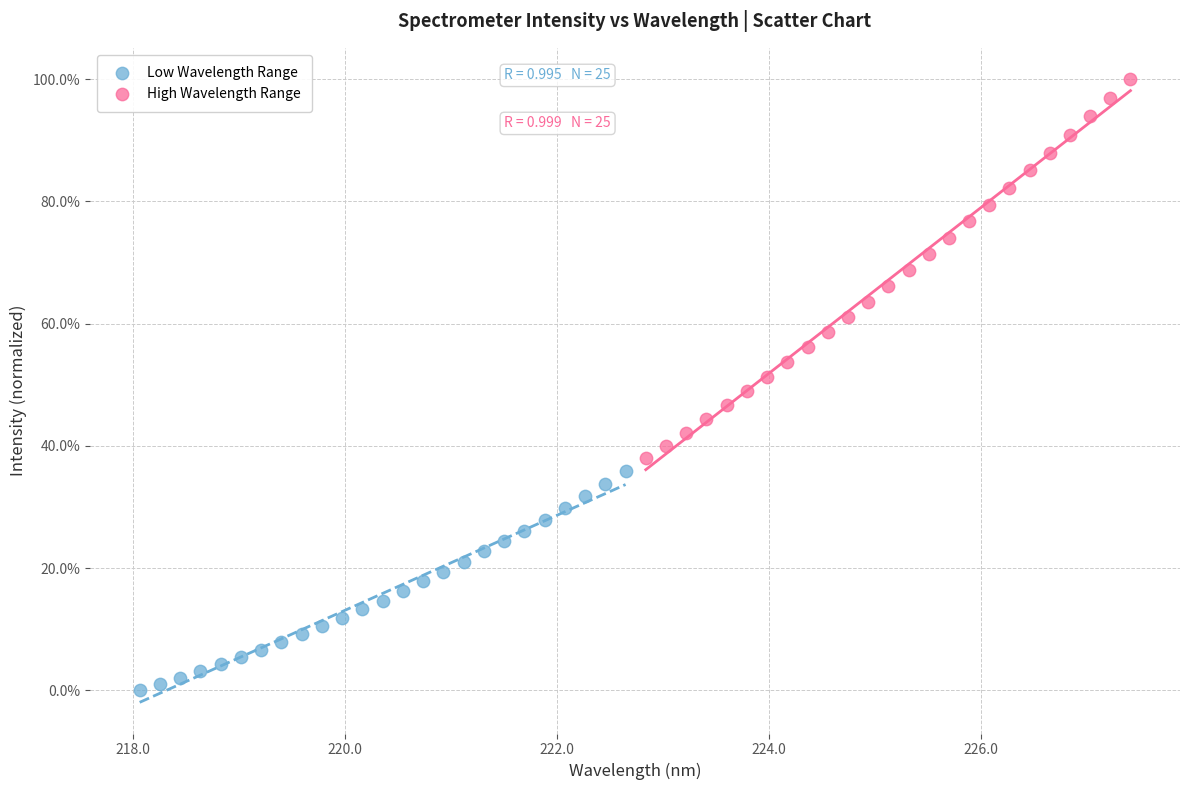

Which series reaches the maximum Y coordinate?

High Wavelength Range